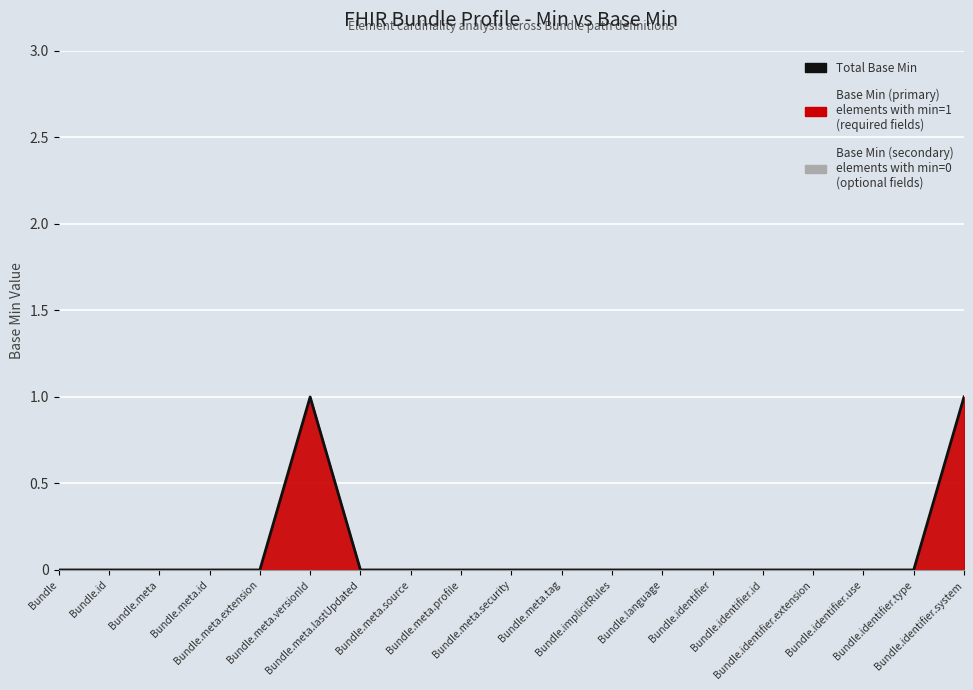

Is it true that the value at Bundle.meta.security is 0?

False